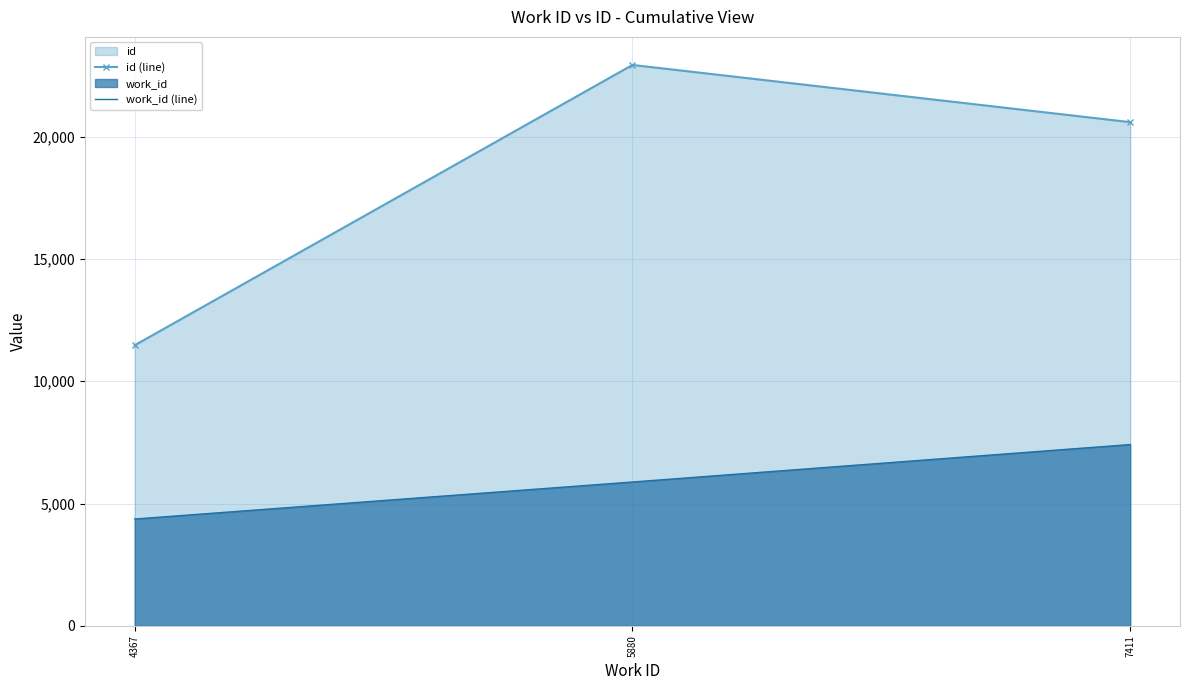

Which series has the widest spread of values?

id (line)